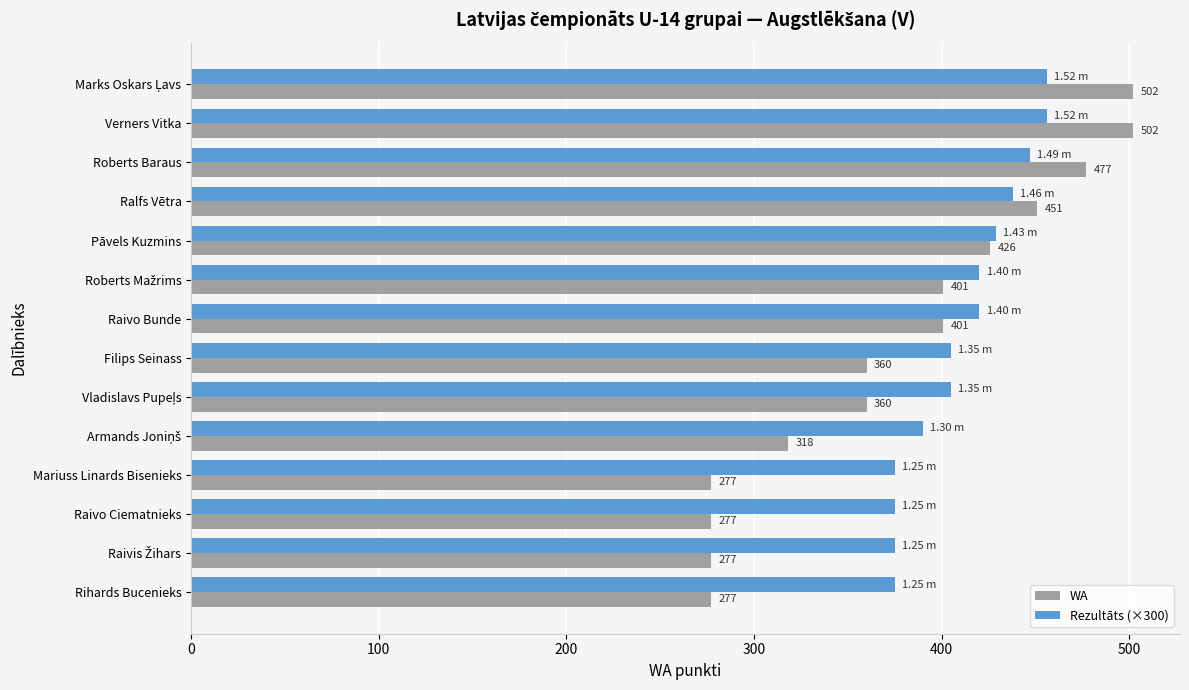

Which series has the widest spread of values?

WA